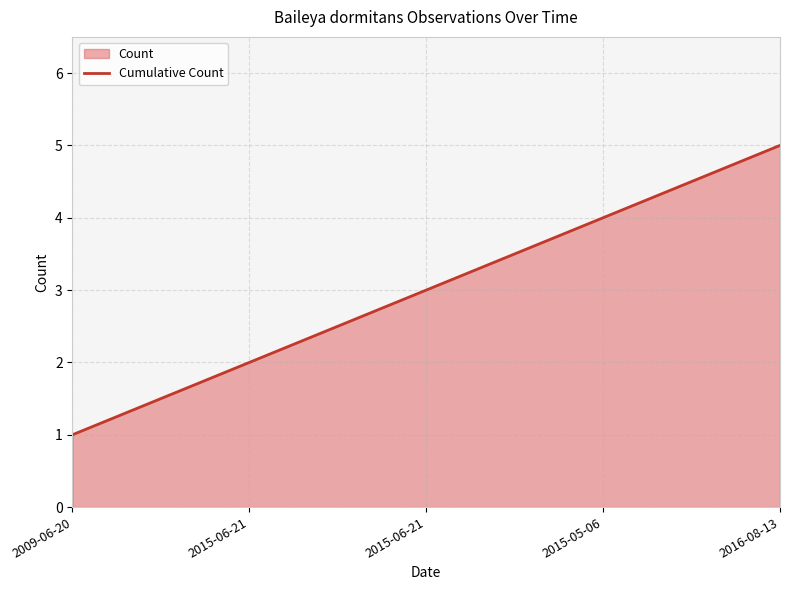

Does the chart have visible grid lines?

Yes